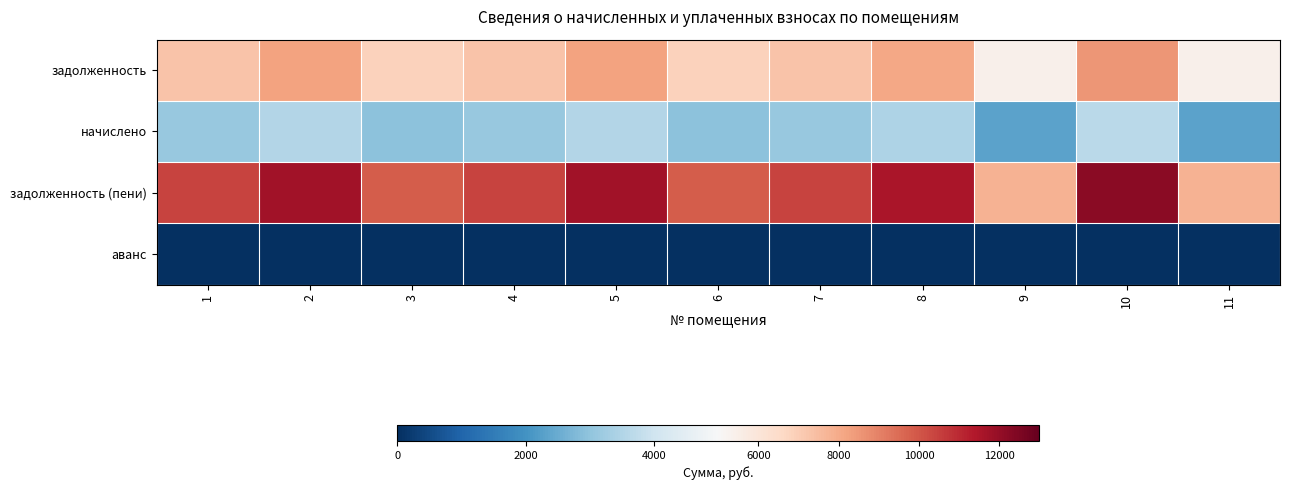

Which series has the largest range (max minus min)?

задолженность (пени)